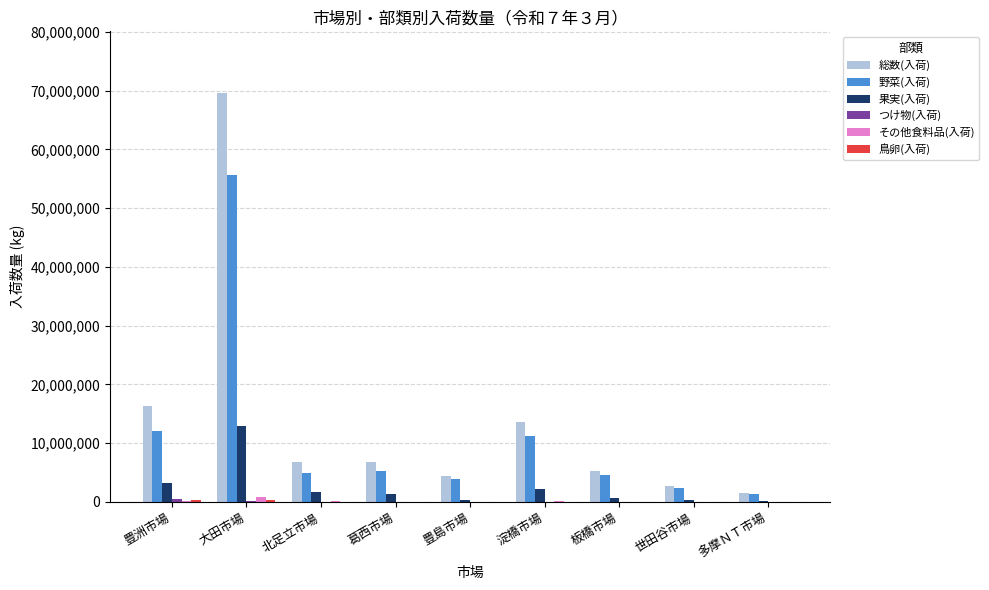

Which series changed the most between 大田市場 and 淀橋市場?

総数(入荷)